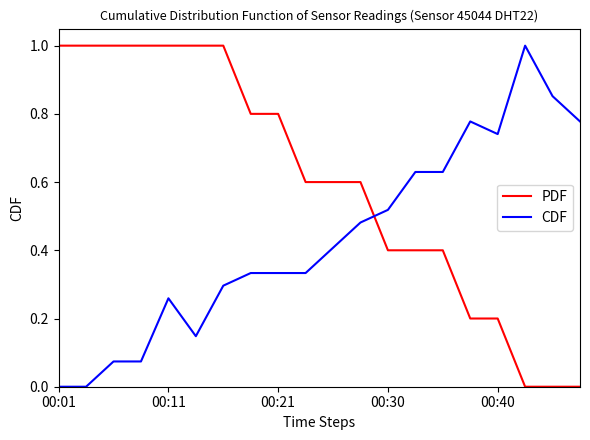

How many lines are shown in the chart?

2